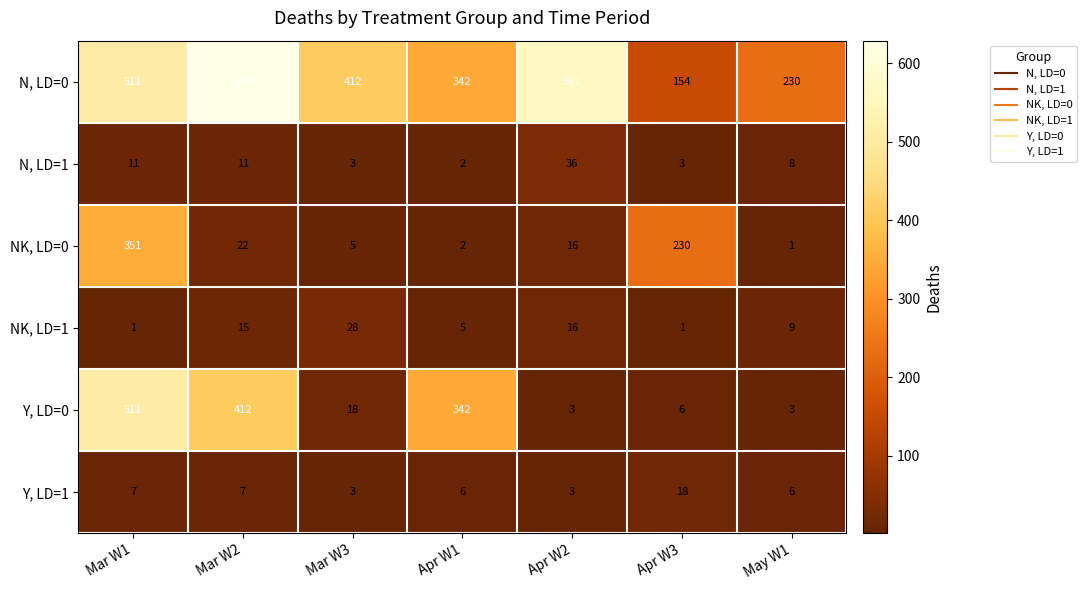

What is the sum of all Y, LD=1 values?

50